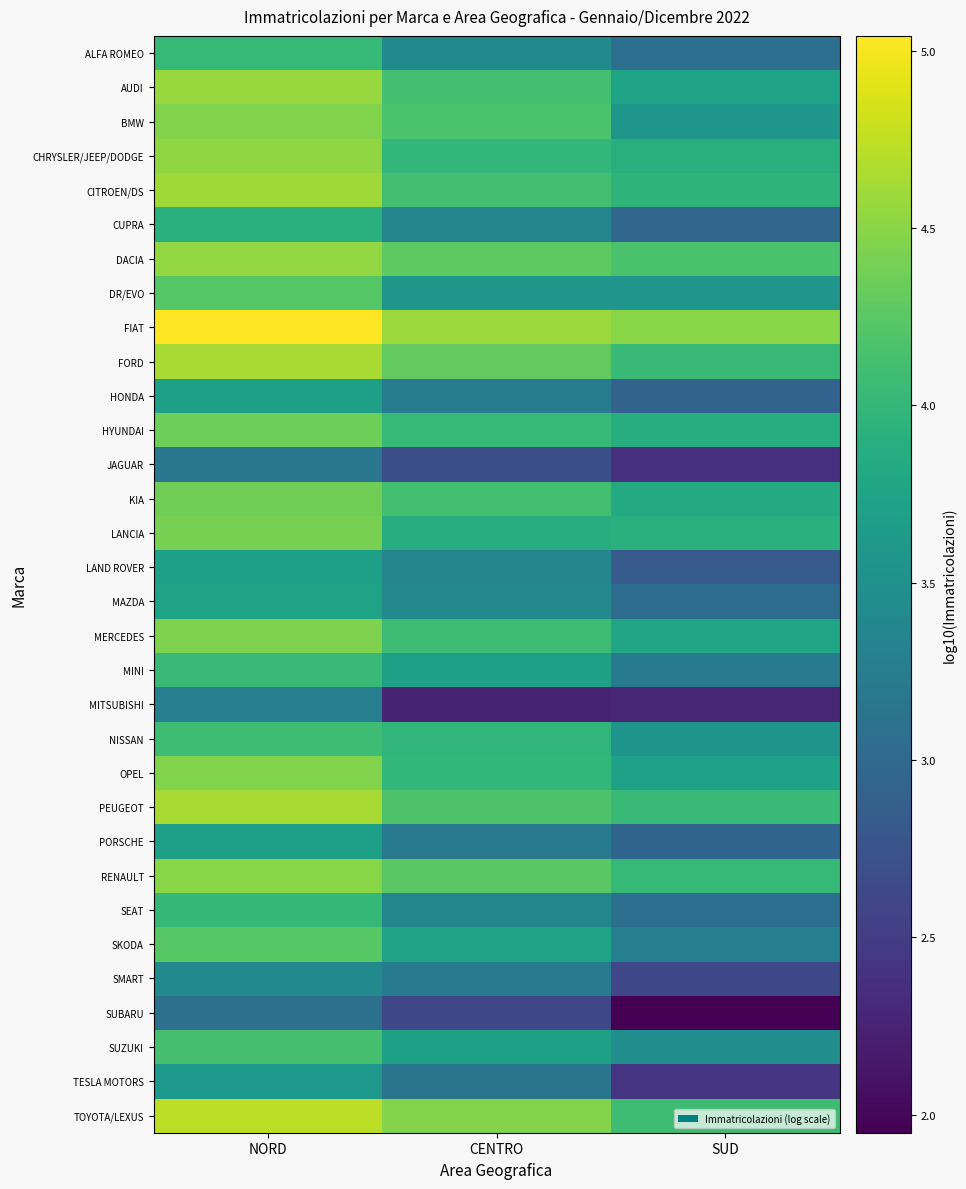

Which series changed the most between NORD and CENTRO?

MITSUBISHI